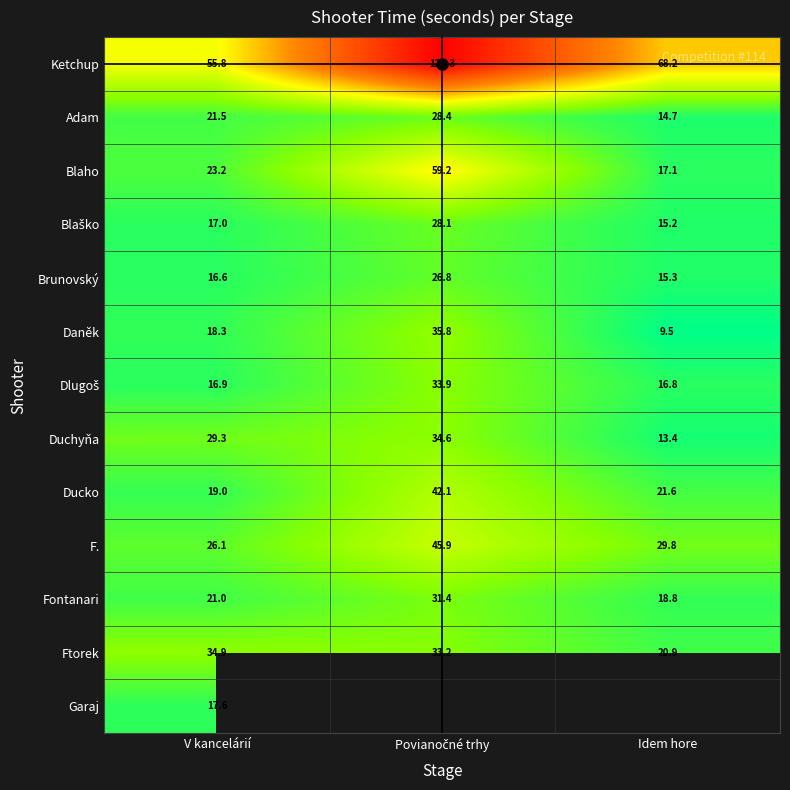

At how many categories does at least one series exceed 67?

2